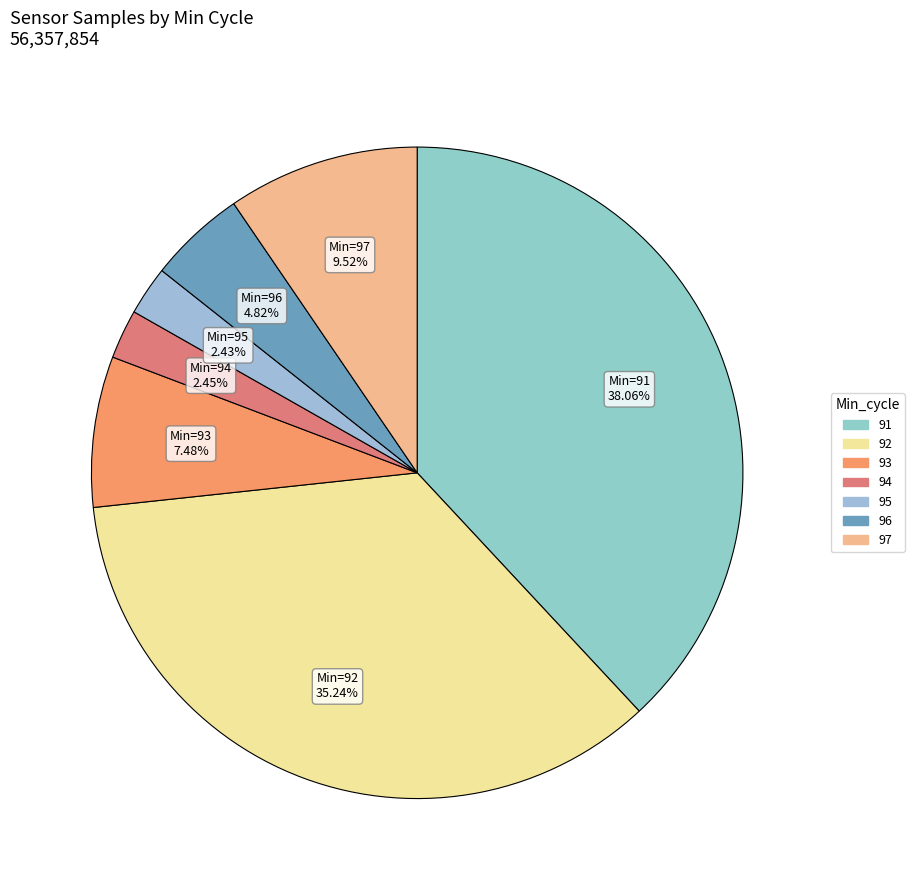

To the nearest percent, what is the average slice percentage?

14%